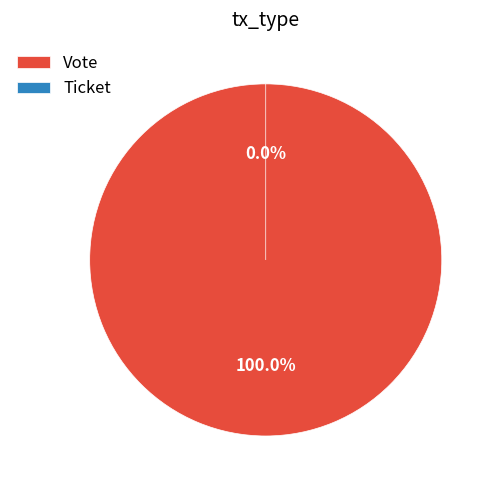

Is it true that Vote is 100% of the pie?

True